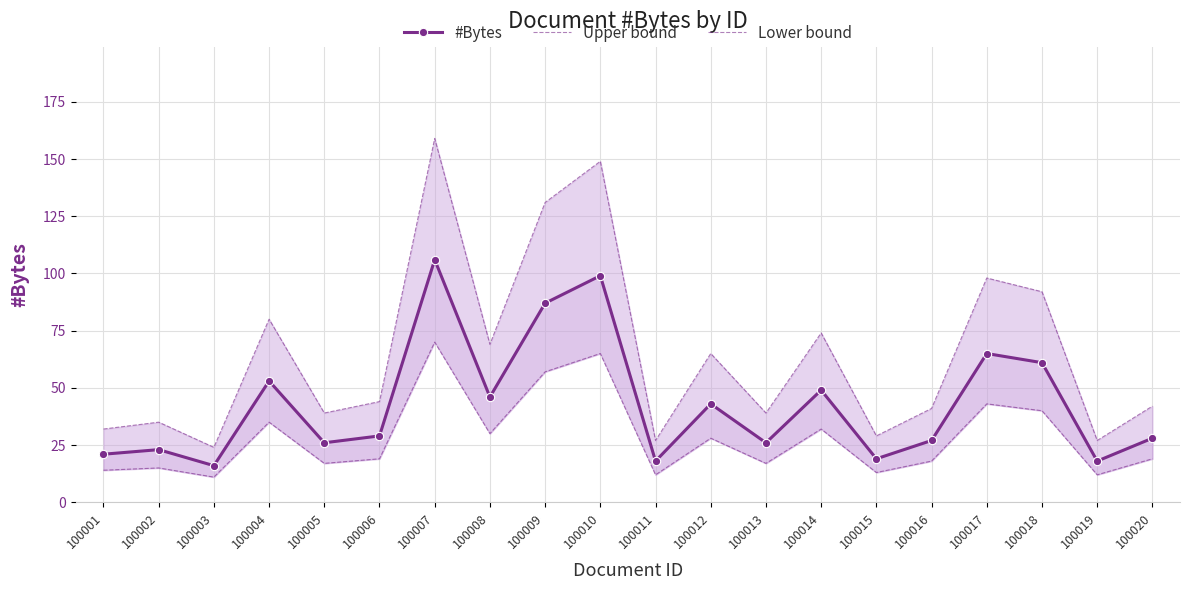

List the labels in order of Lower bound value, smallest first.

100003, 100011, 100019, 100015, 100001, 100002, 100005, 100013, 100016, 100006, 100020, 100012, 100008, 100014, 100004, 100018, 100017, 100009, 100010, 100007